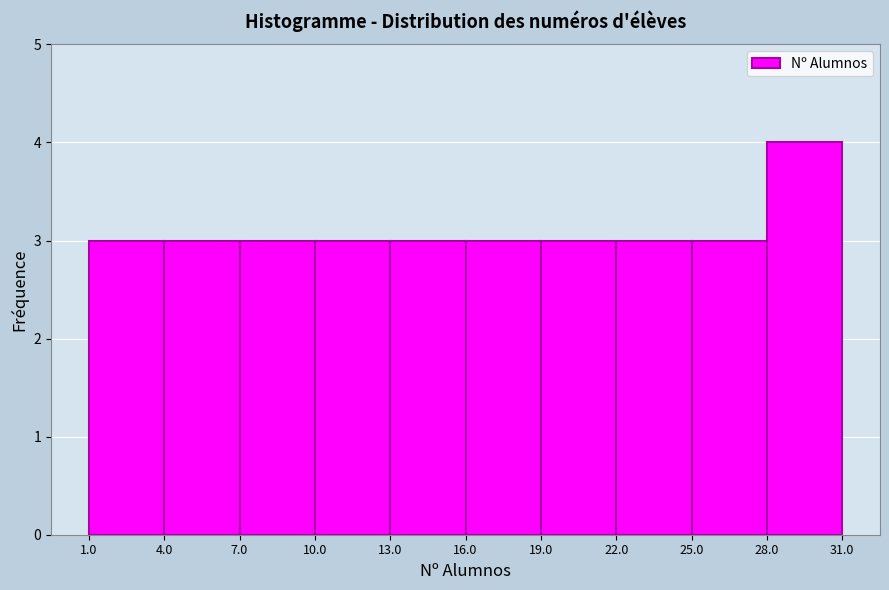

Which range on the x-axis has the tallest bar?

28.0 to 31.0